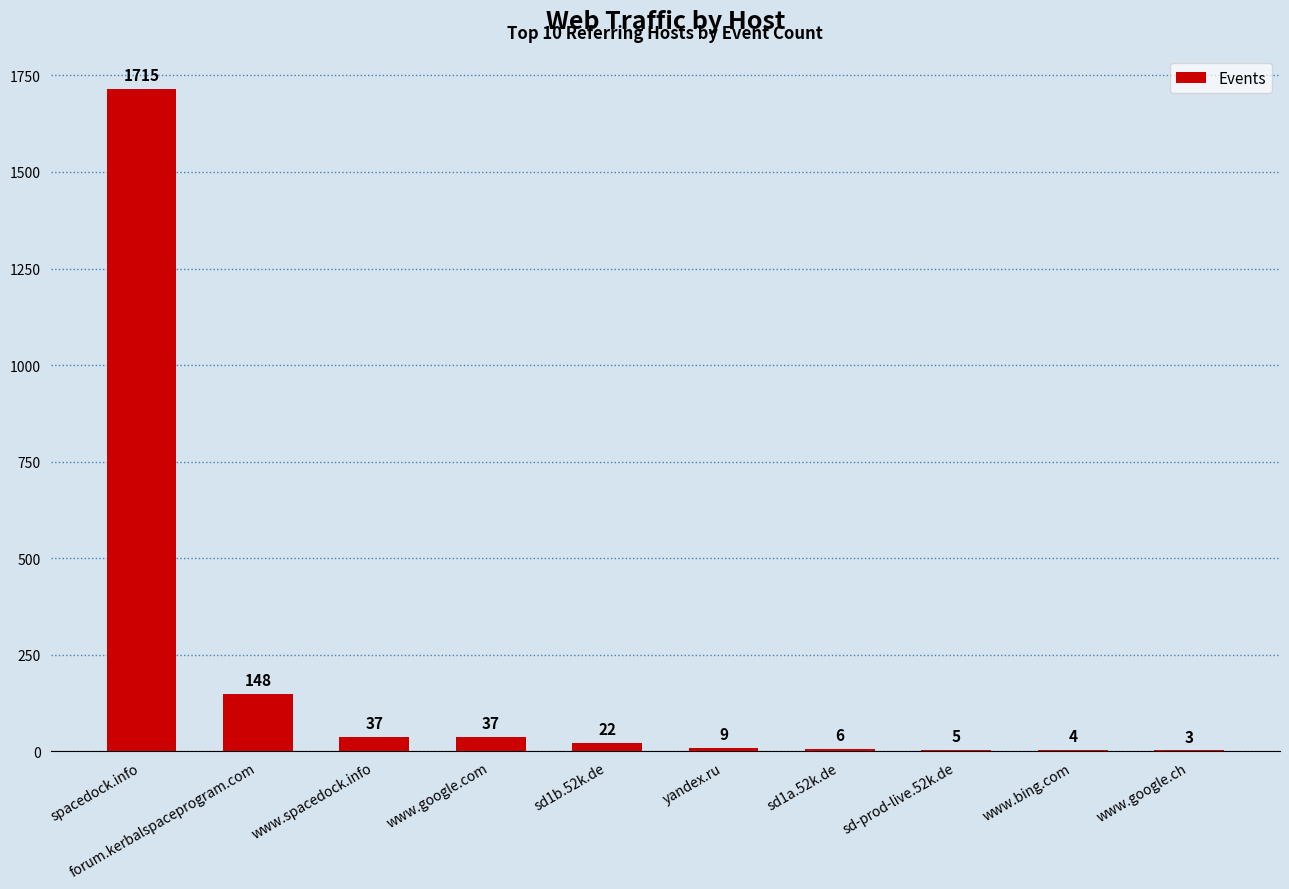

True or false: the data shows 2985 at spacedock.info.

False